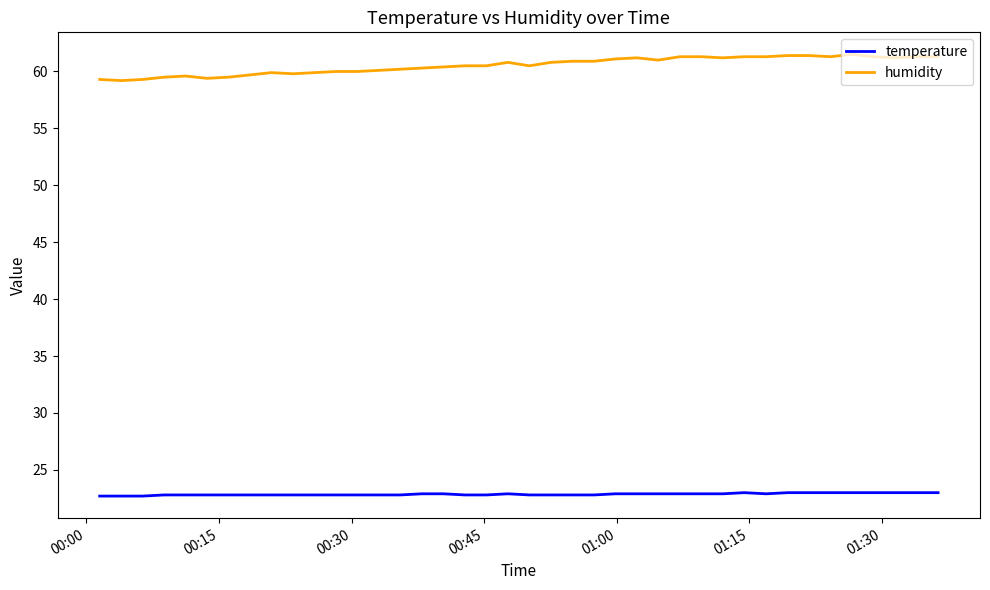

True or false: temperature and humidity cross at least once.

False